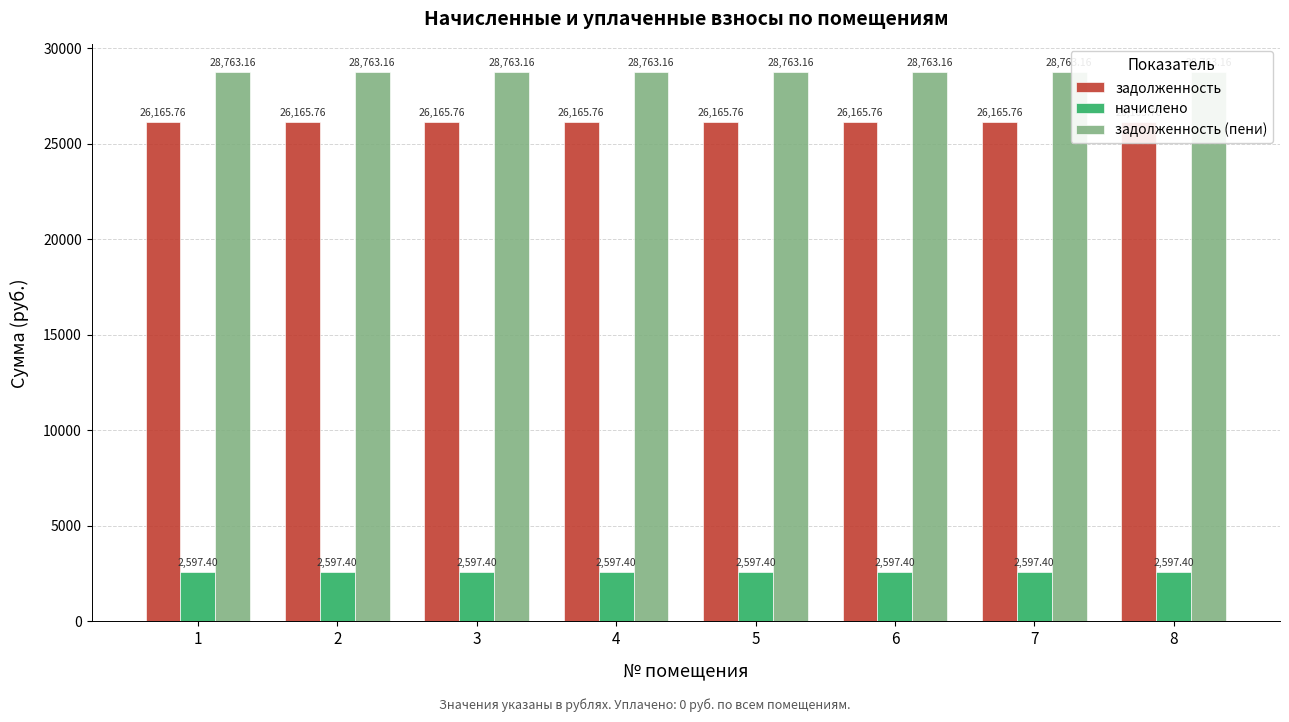

List the labels in order of начислено value, smallest first.

1, 2, 3, 4, 5, 6, 7, 8